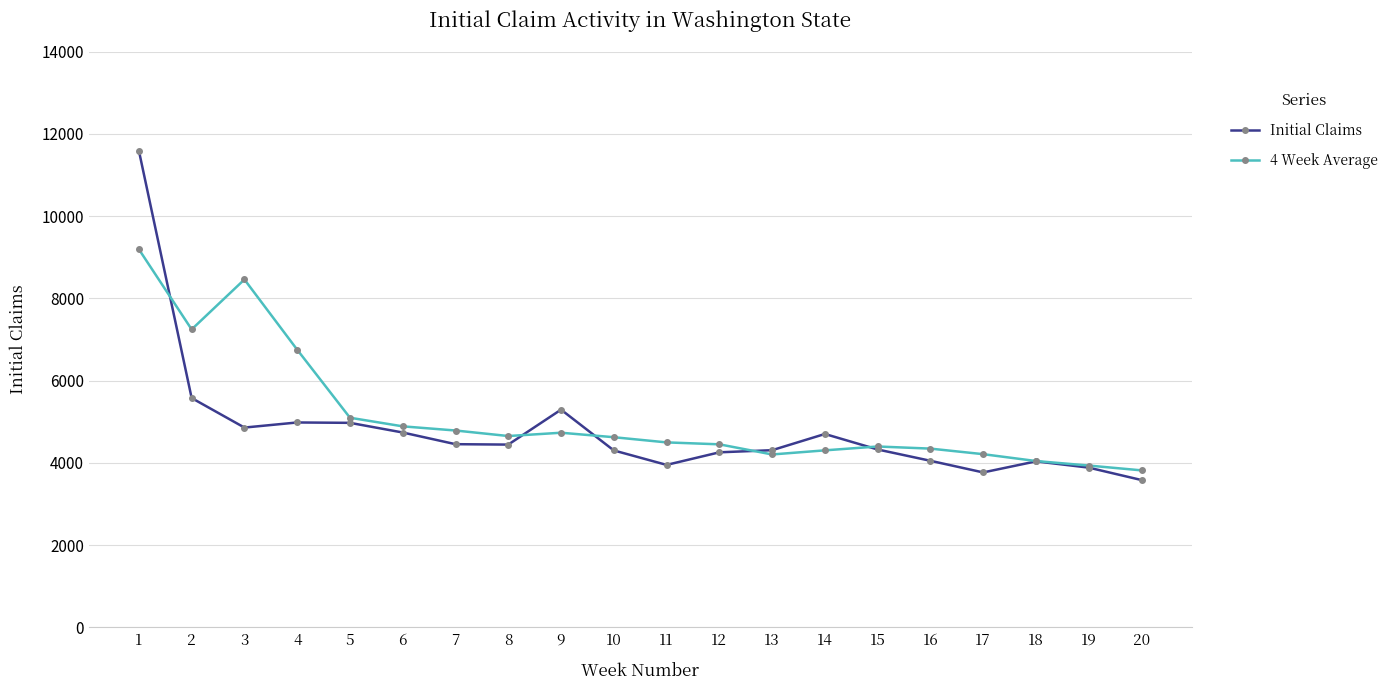

True or false: 4 Week Average has a value of 4787.8 at 7.

True